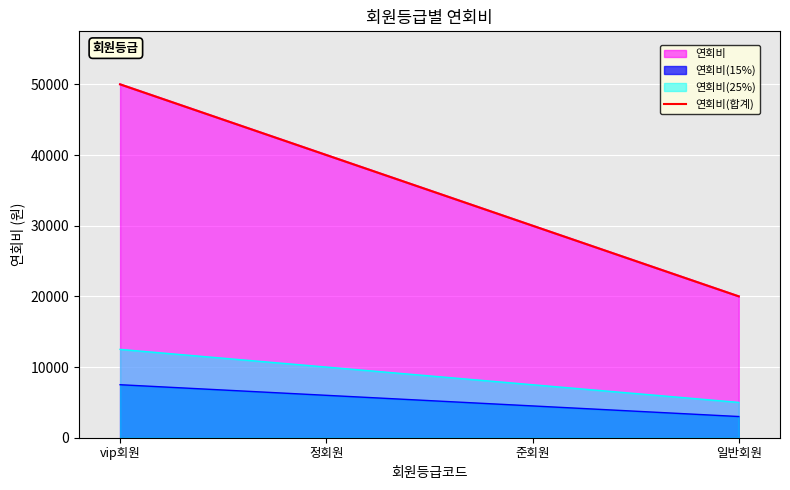

The chart shows a value of 10445 at 정회원. True or false?

False